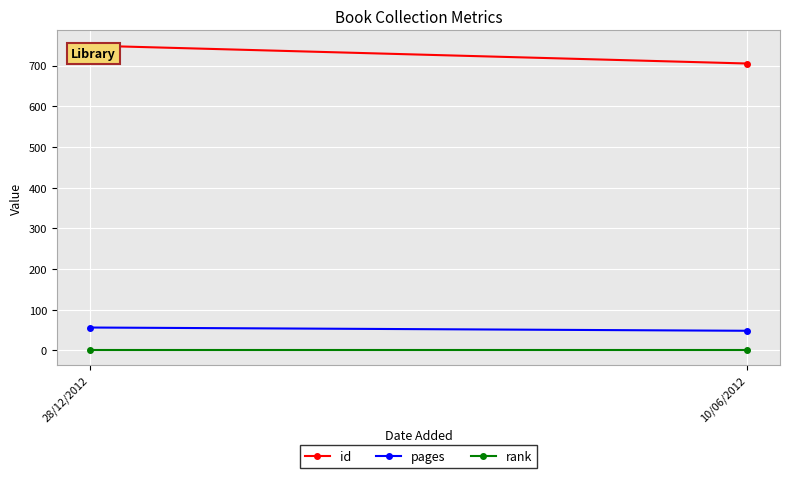

Which series has the widest spread of values?

id